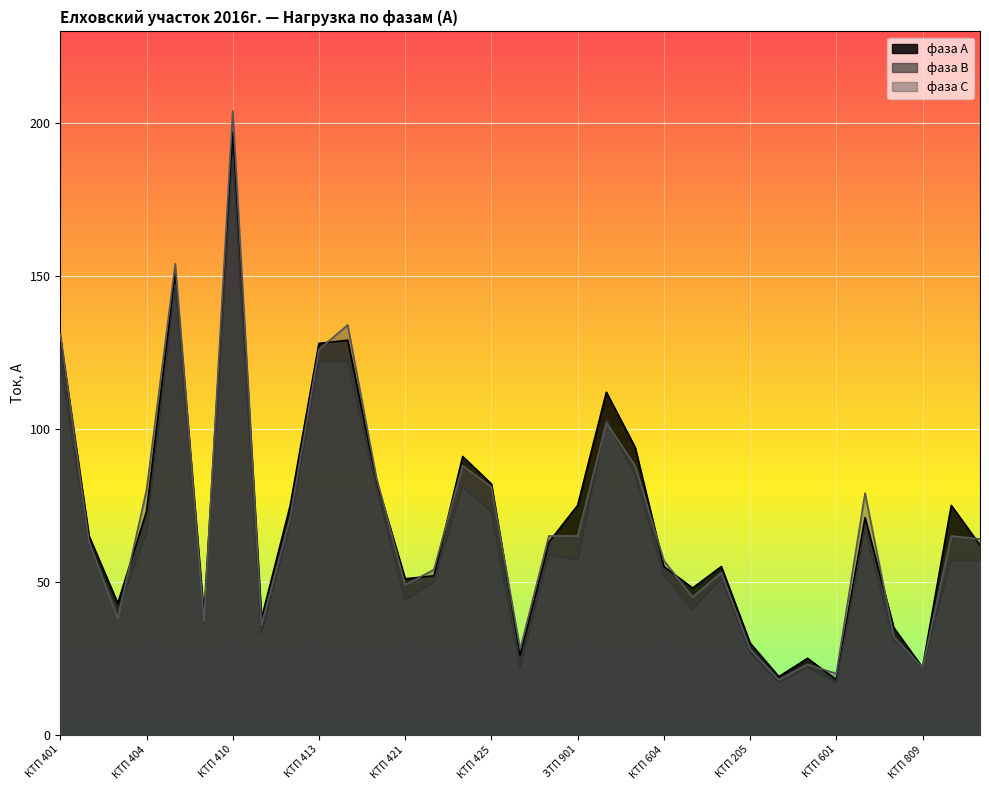

List the labels in order of фаза А value, smallest first.

КТП 601, КТП 211, КТП 809, КТП 306, КТП 713, КТП 205, КТП 808, КТП 411, КТП 406, КТП 403, КТП 810, КТП 421, КТП 422, КТП 604, КТП 811, КТП 615, КТП 722, ЗТП 402, КТП 603, КТП 404, КТП 412, ЗТП 901, КТП 815, КТП 425, КТП 417, КТП 424, КТП 304, КТП 307, КТП 413, КТП 415, КТП 401, КТП 405, КТП 410